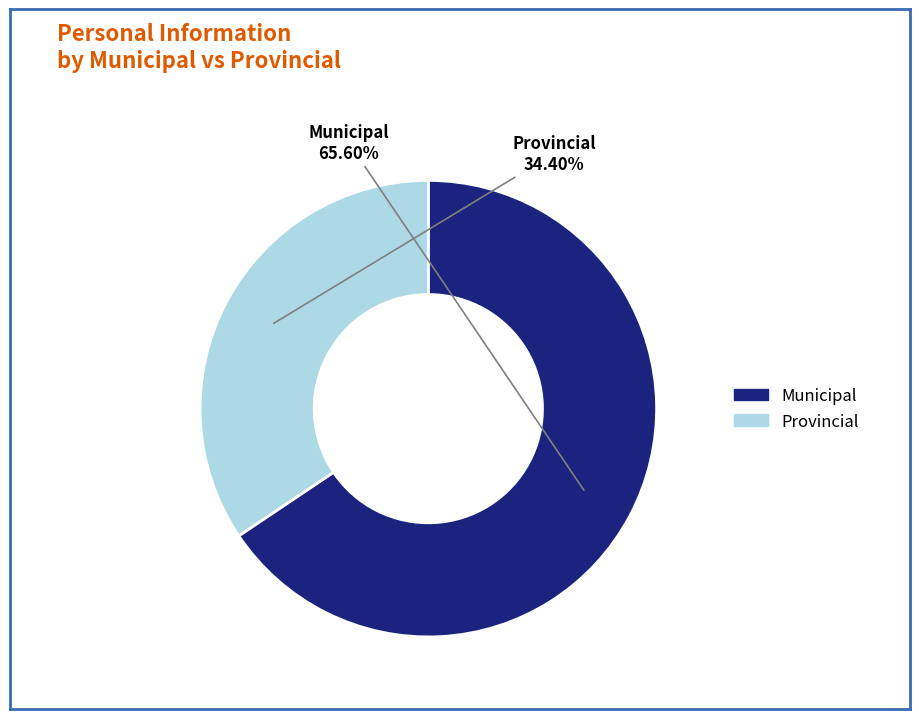

Which slice represents more than half of the pie?

Municipal